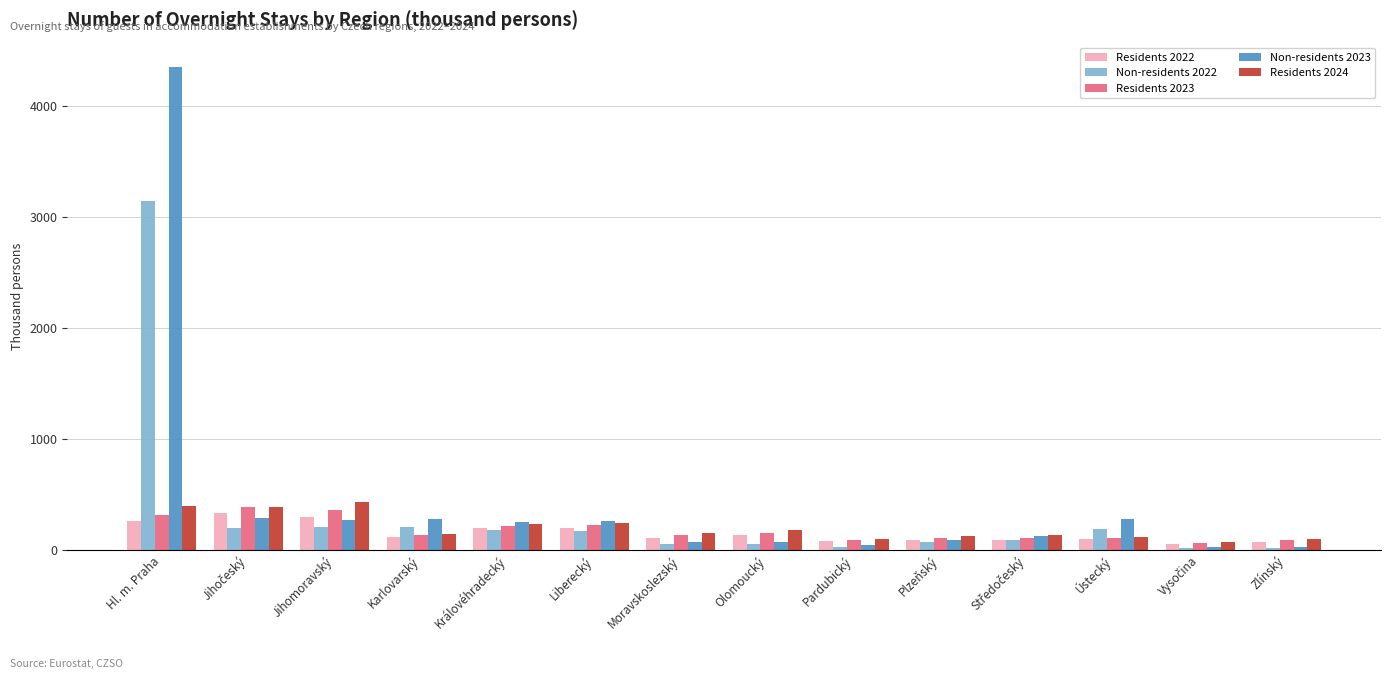

How many bars are there in each group?

5